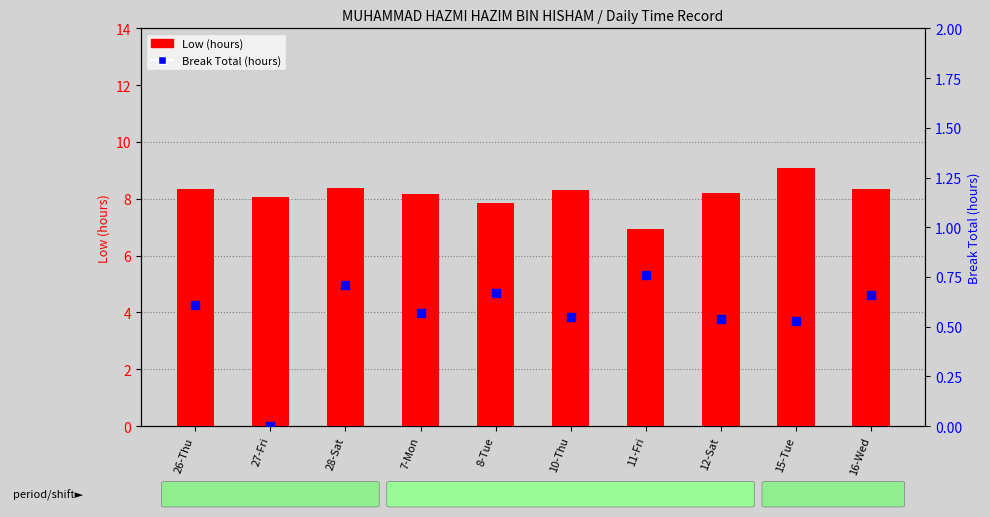

Which series reaches the minimum Y coordinate?

Break Total (hours)